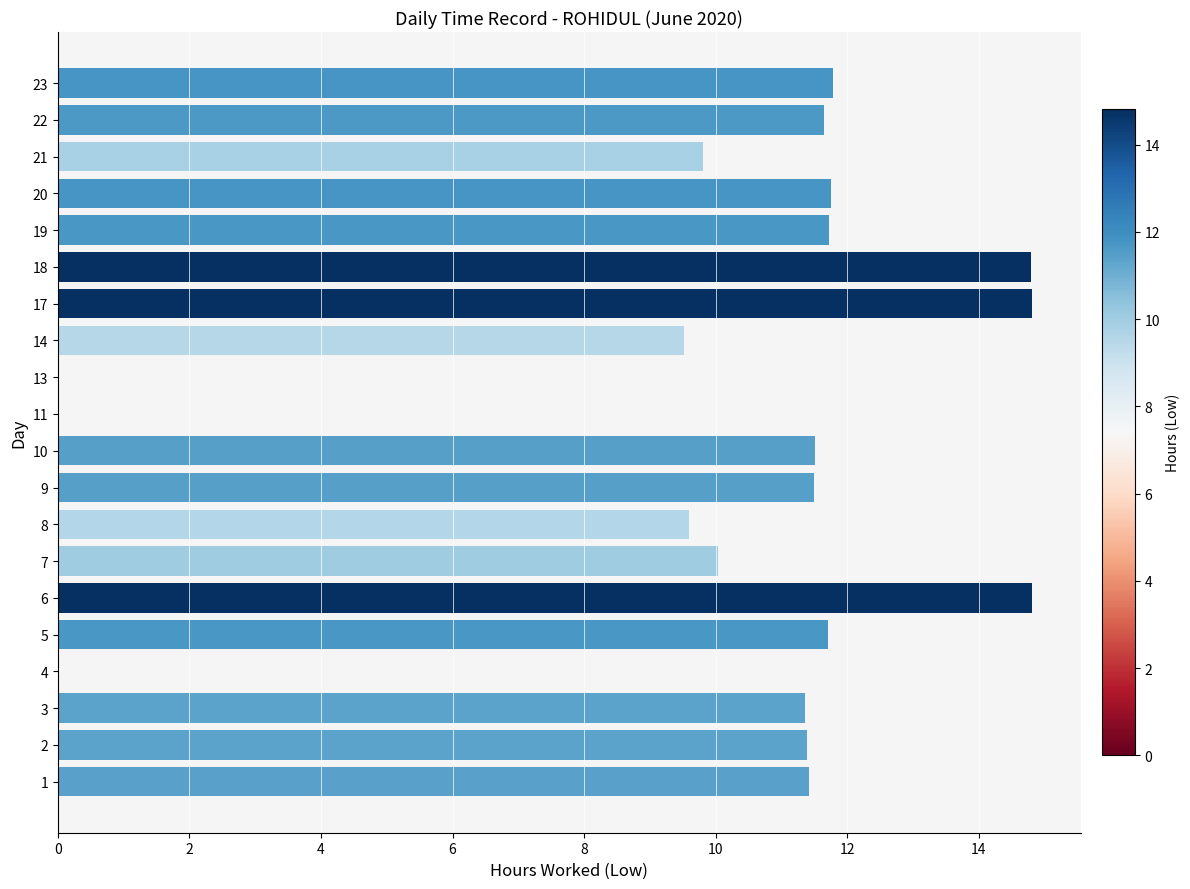

True or false: the data shows 4.7 at 9.

False